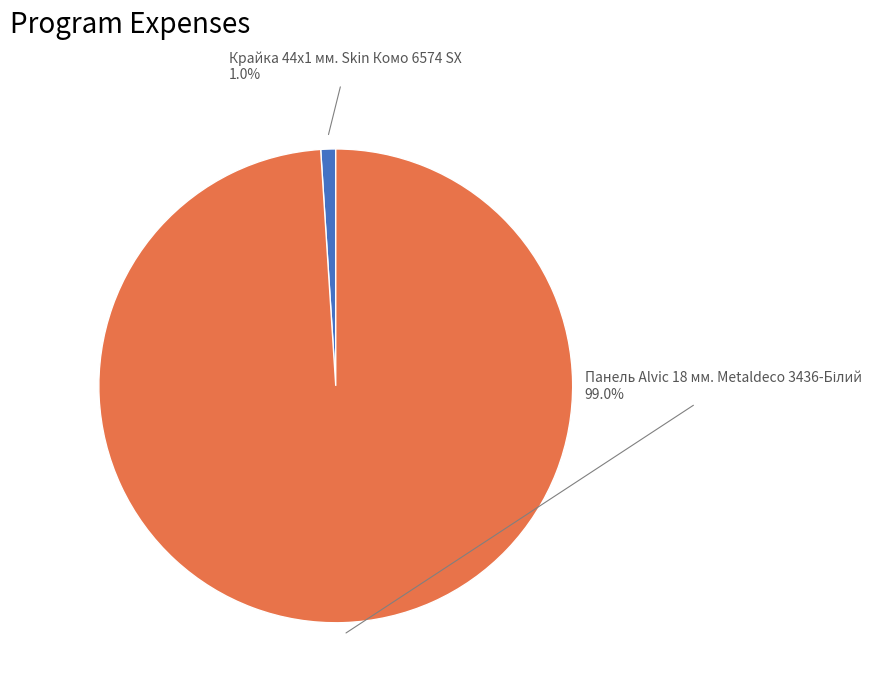

Is there a majority slice in this chart?

Yes